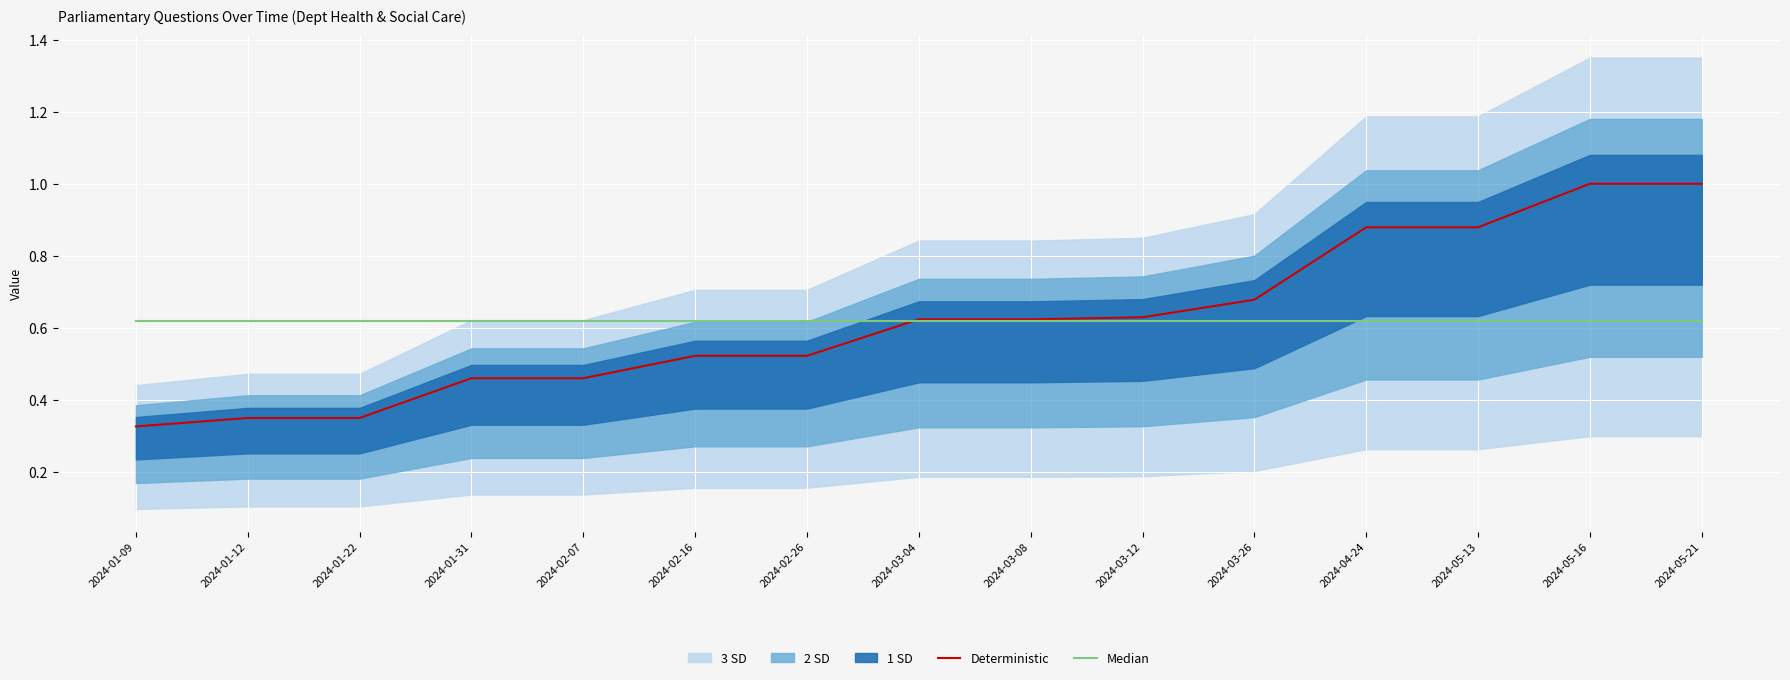

Rank the series by their average value, from lowest to highest.

Deterministic, Median